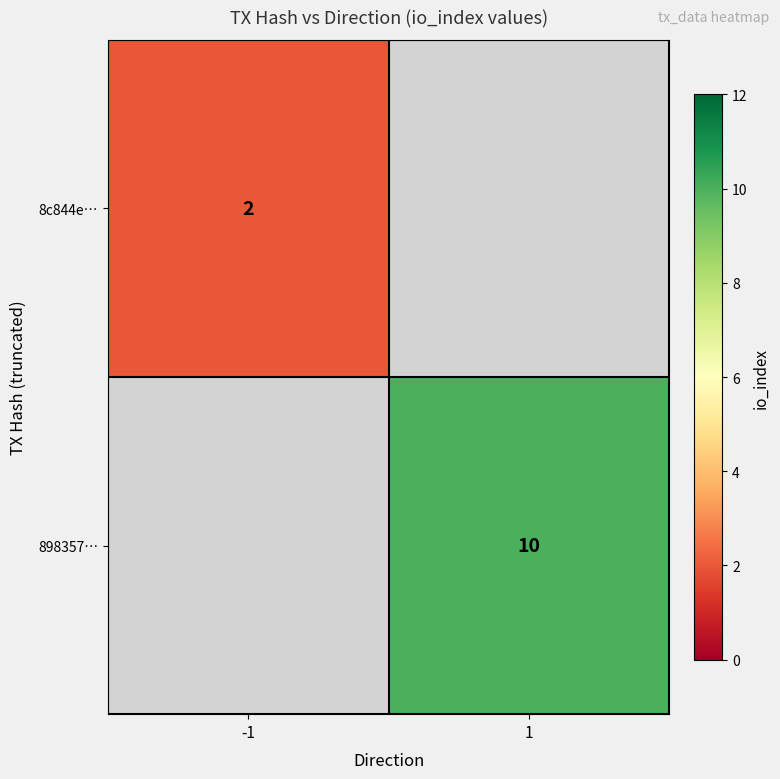

The value of 898357… at 1 is 13. True or false?

False